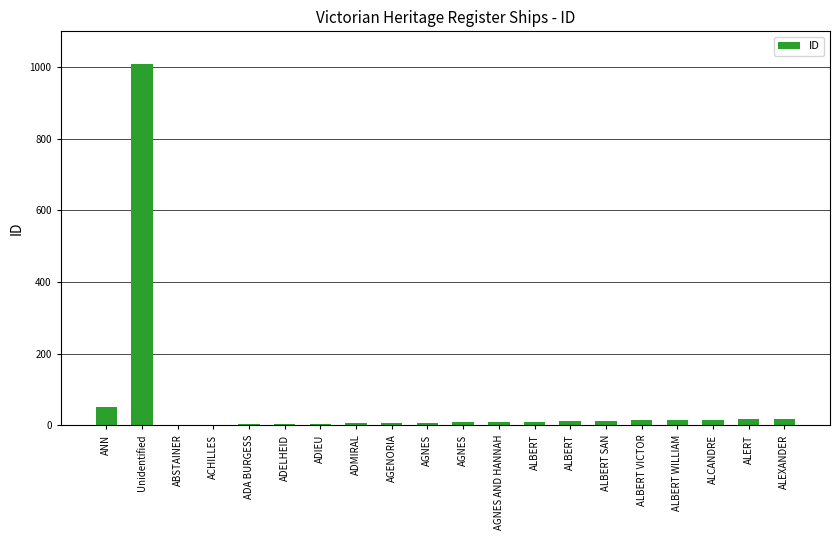

Is it true that the value at ADA BURGESS is 3?

True